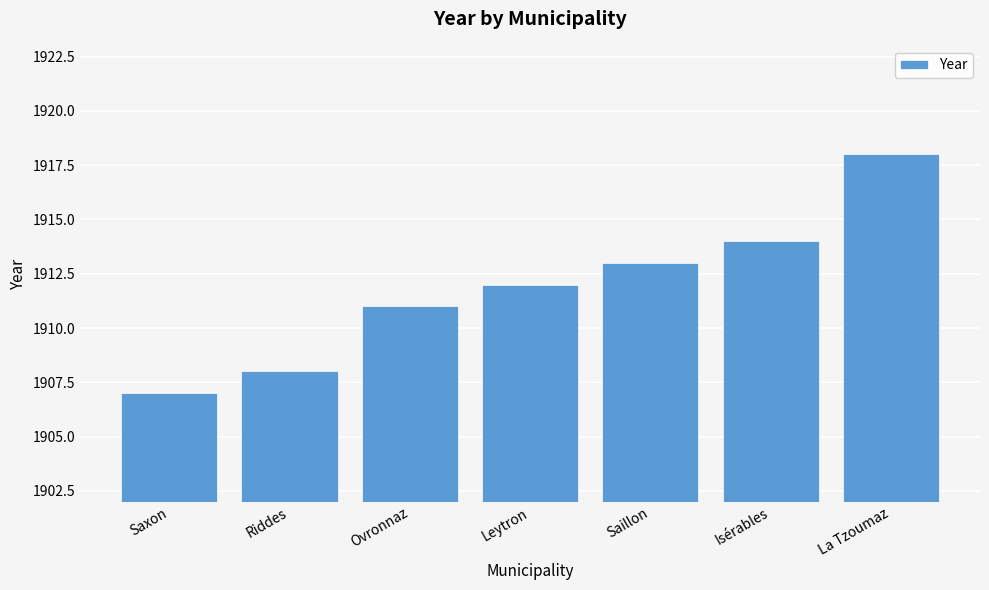

Which has a higher value, La Tzoumaz or Leytron?

La Tzoumaz